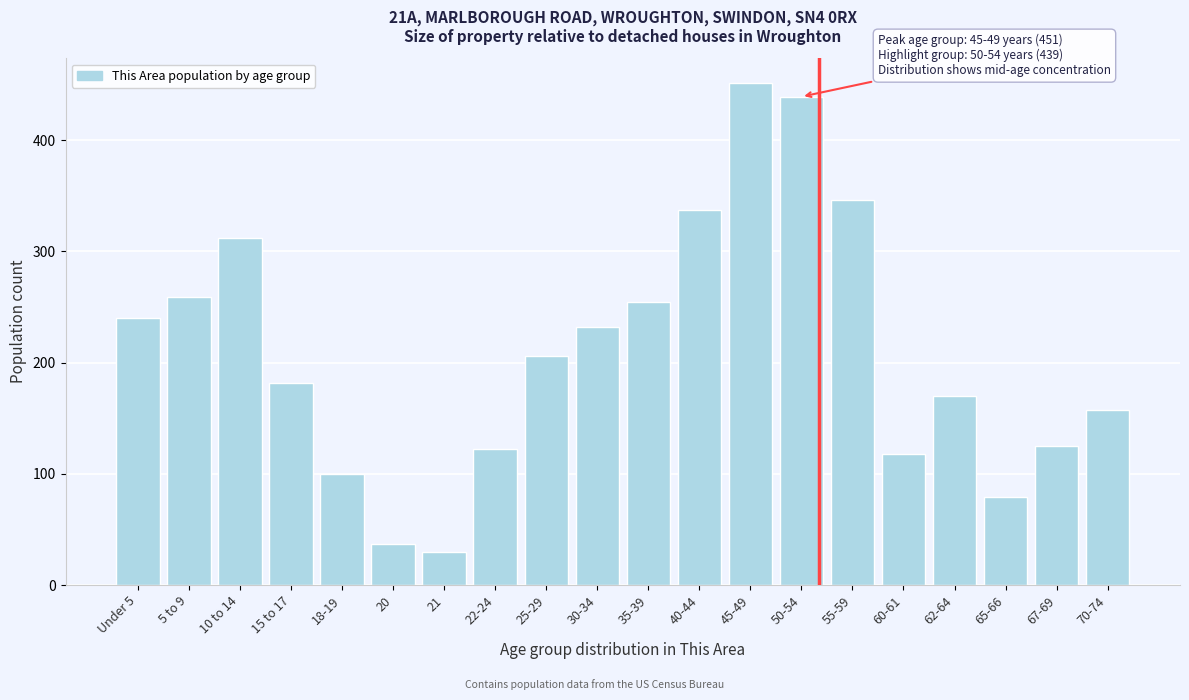

Reading left to right, list all the values displayed in this chart.

240	259	312	182	100	37	30	122	206	232	254	337	451	439	346	118	170	79	125	157